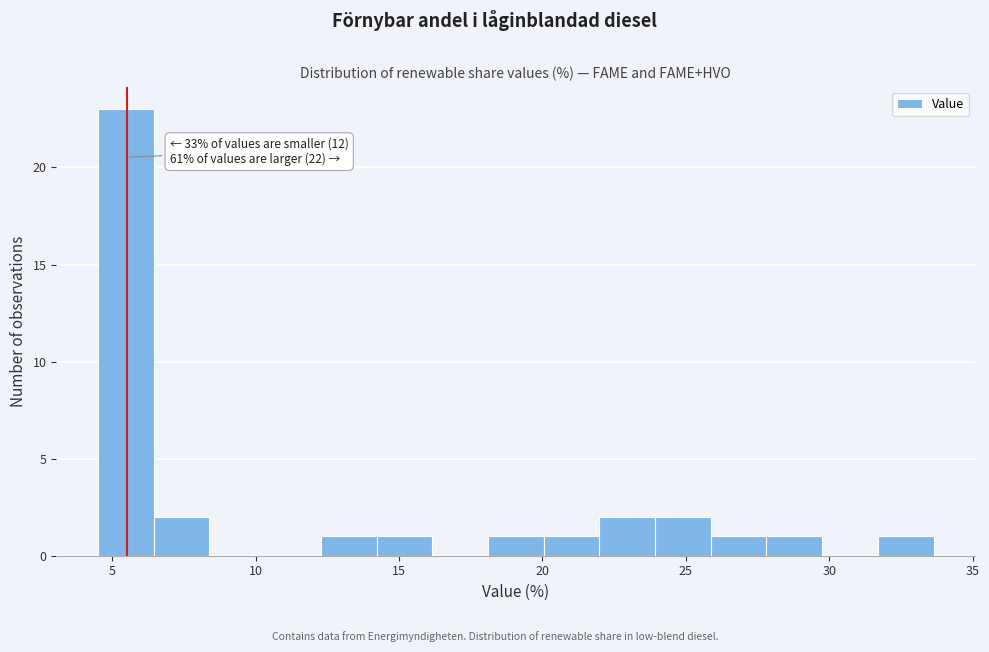

Read against the x-axis, roughly where is the centre of the tallest bar?

5.5